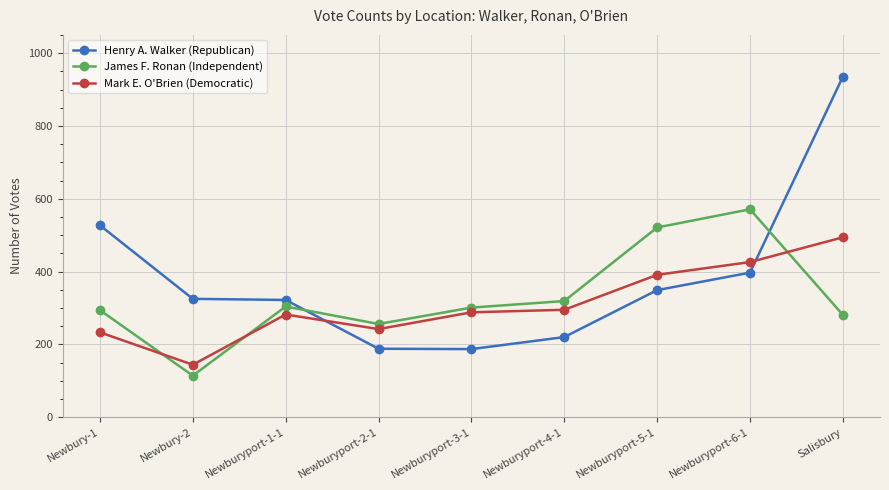

Which label corresponds to the largest value in the chart?

Salisbury